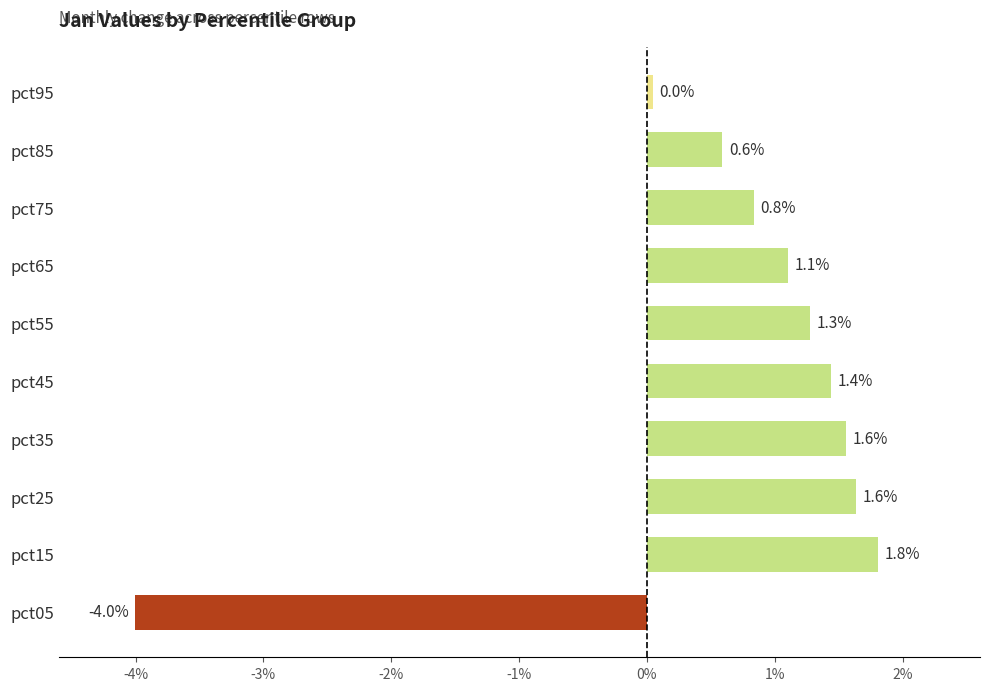

What is the difference between the maximum and minimum values?

5.8